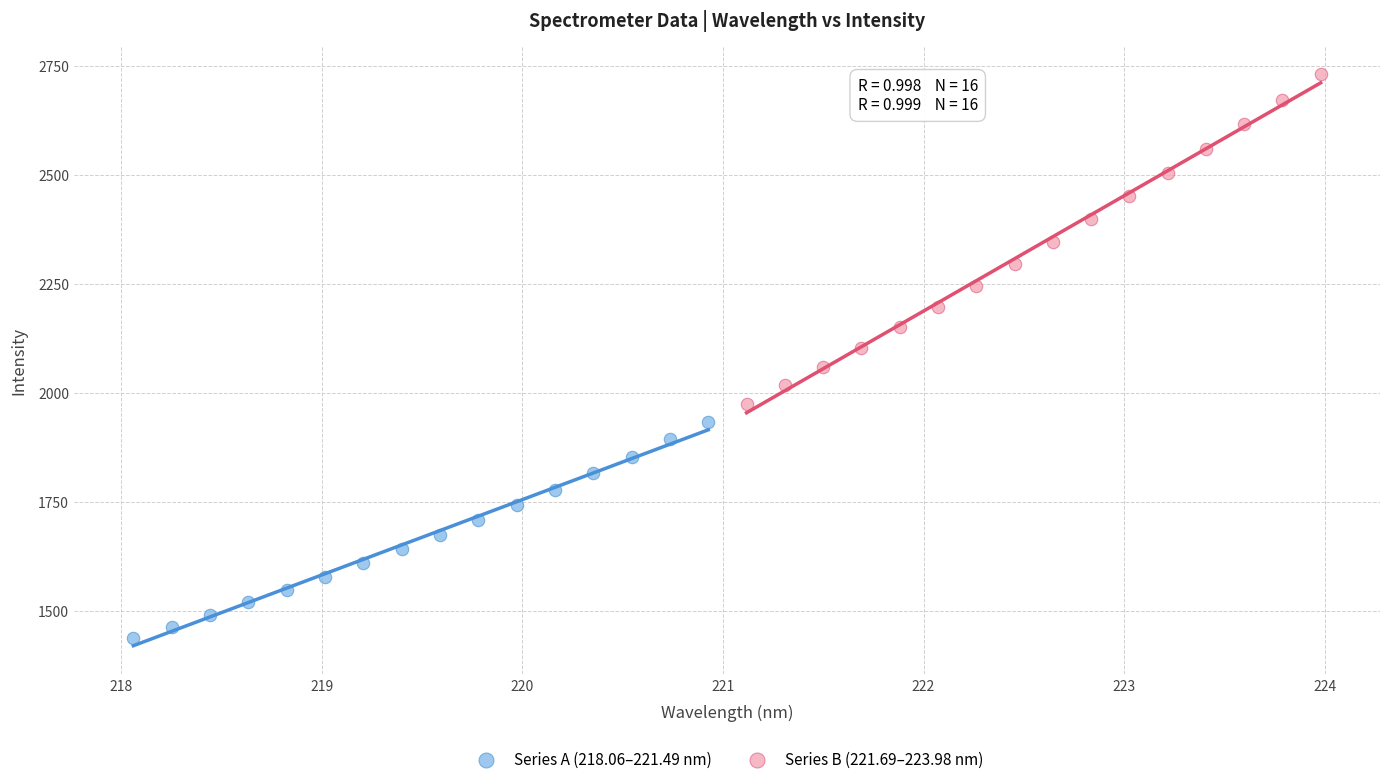

Which series contains the highest Y value?

Series B (221.69–223.98 nm)